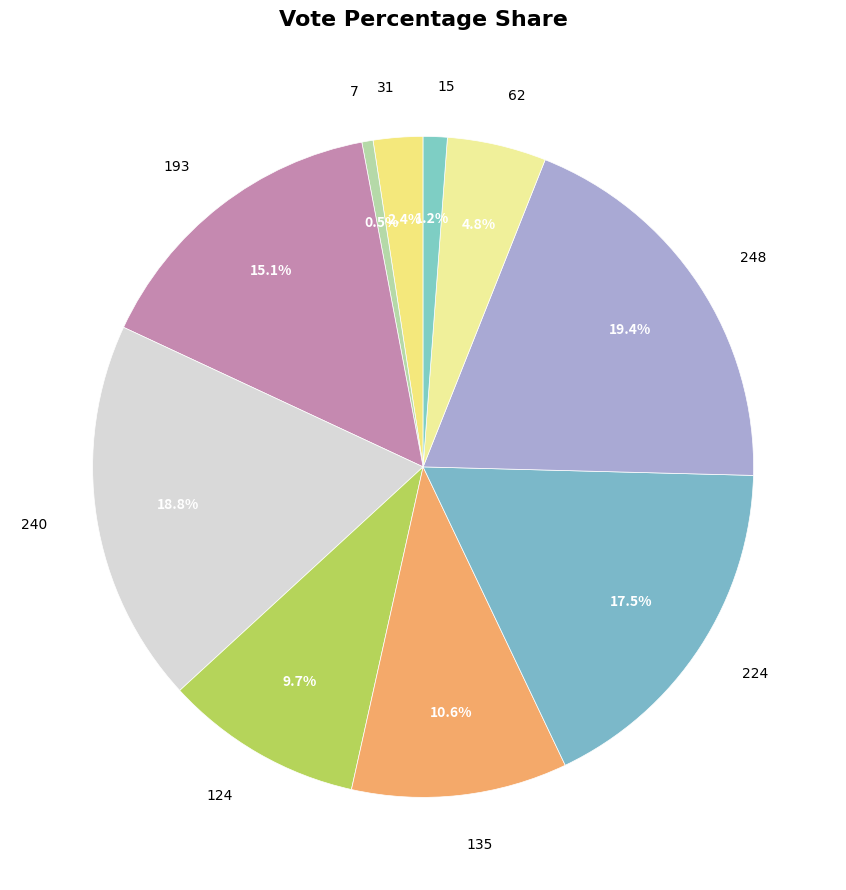

Is the sum of 124 and 15 greater than half?

No